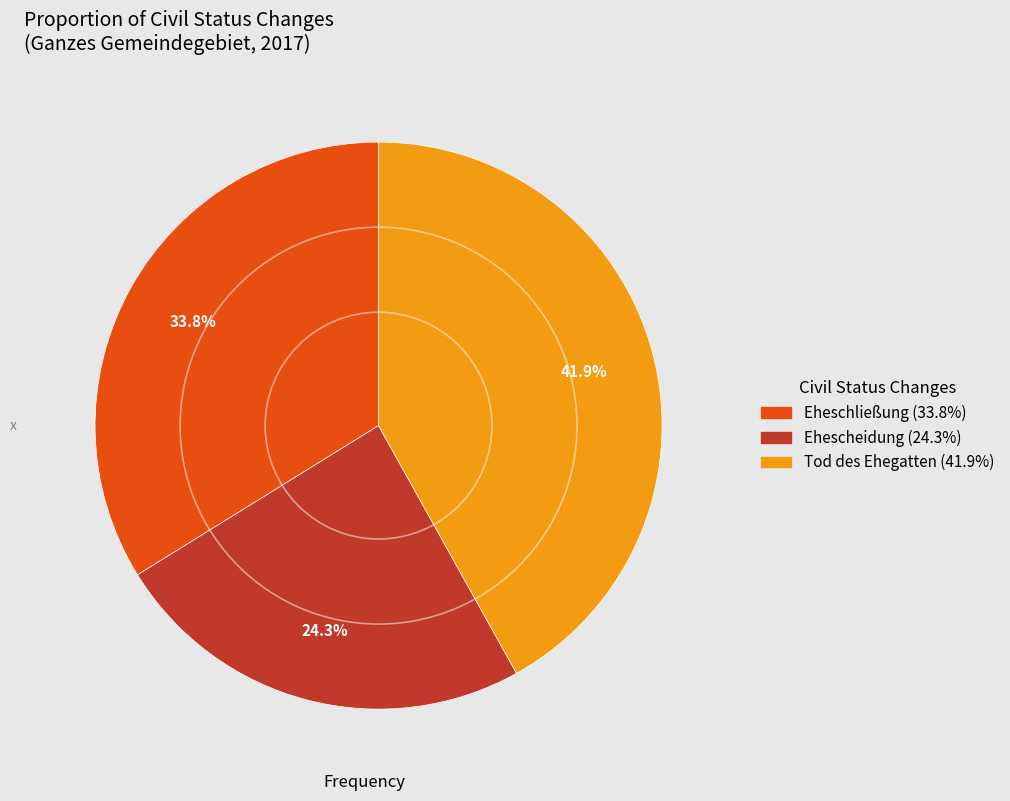

Does Eheschließung represent more than half of the total?

No